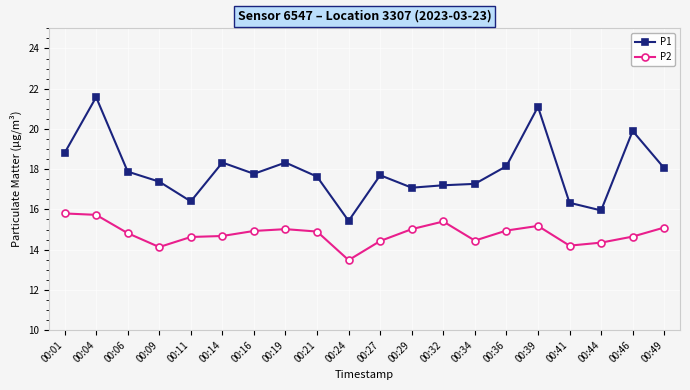

Is the value of P2 at 00:49 greater than the value of P1 at 00:24?

No